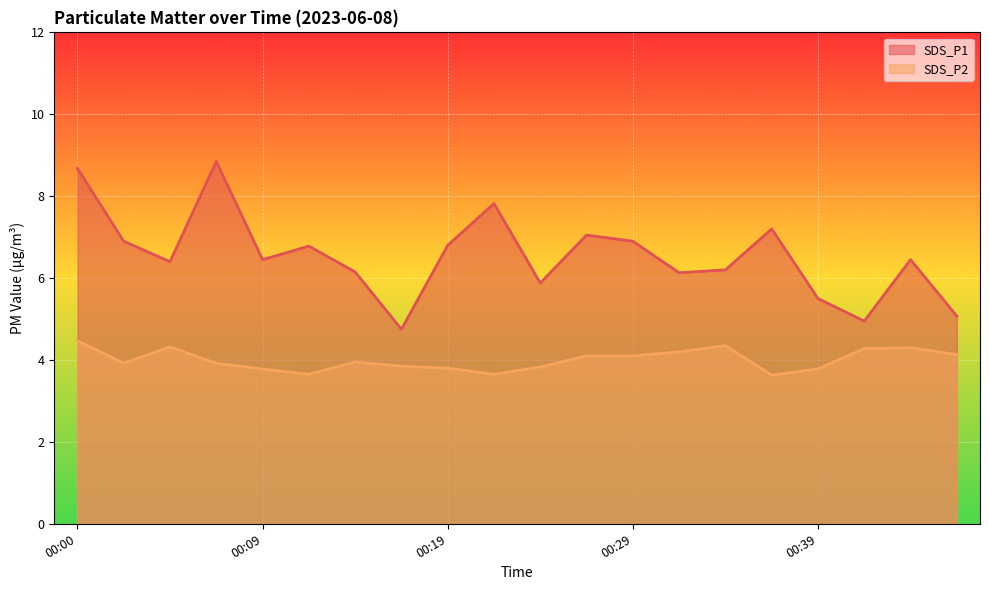

True or false: SDS_P1 has a value of 6.5 at 00:09.

True